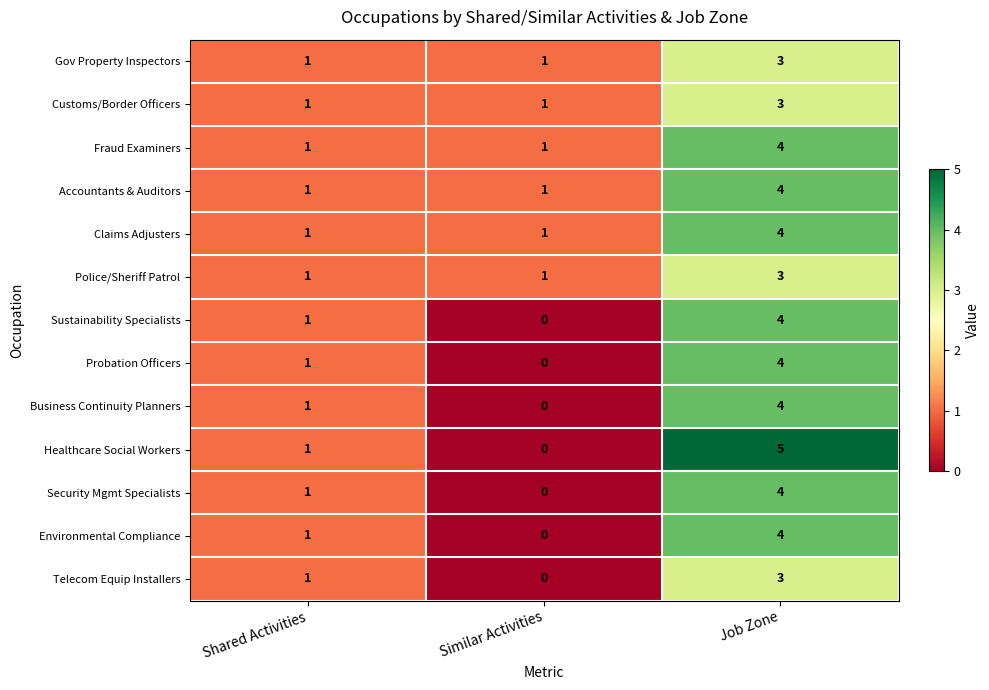

What value does the Business Continuity Planners series have at Job Zone?

4